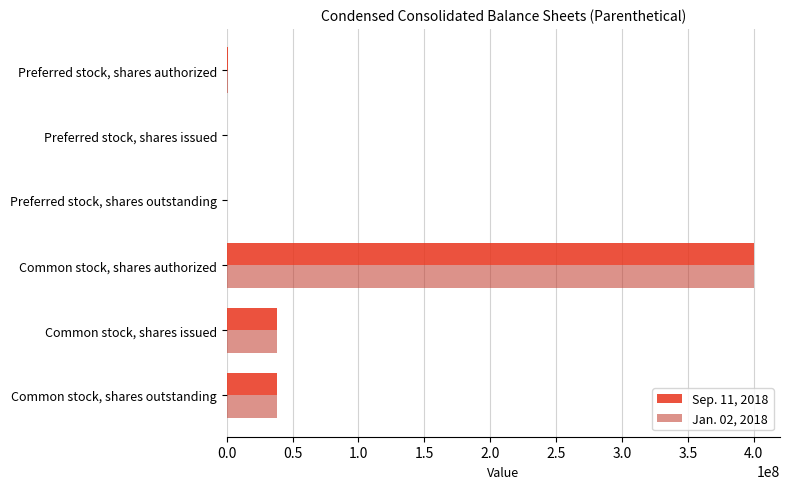

Which category has the highest value across all series?

Common stock, shares authorized